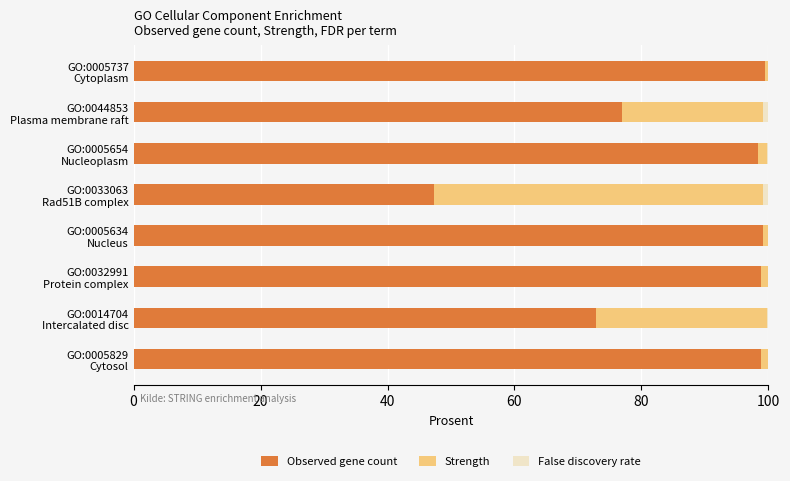

What is the sum of all Observed gene count values?

691.8